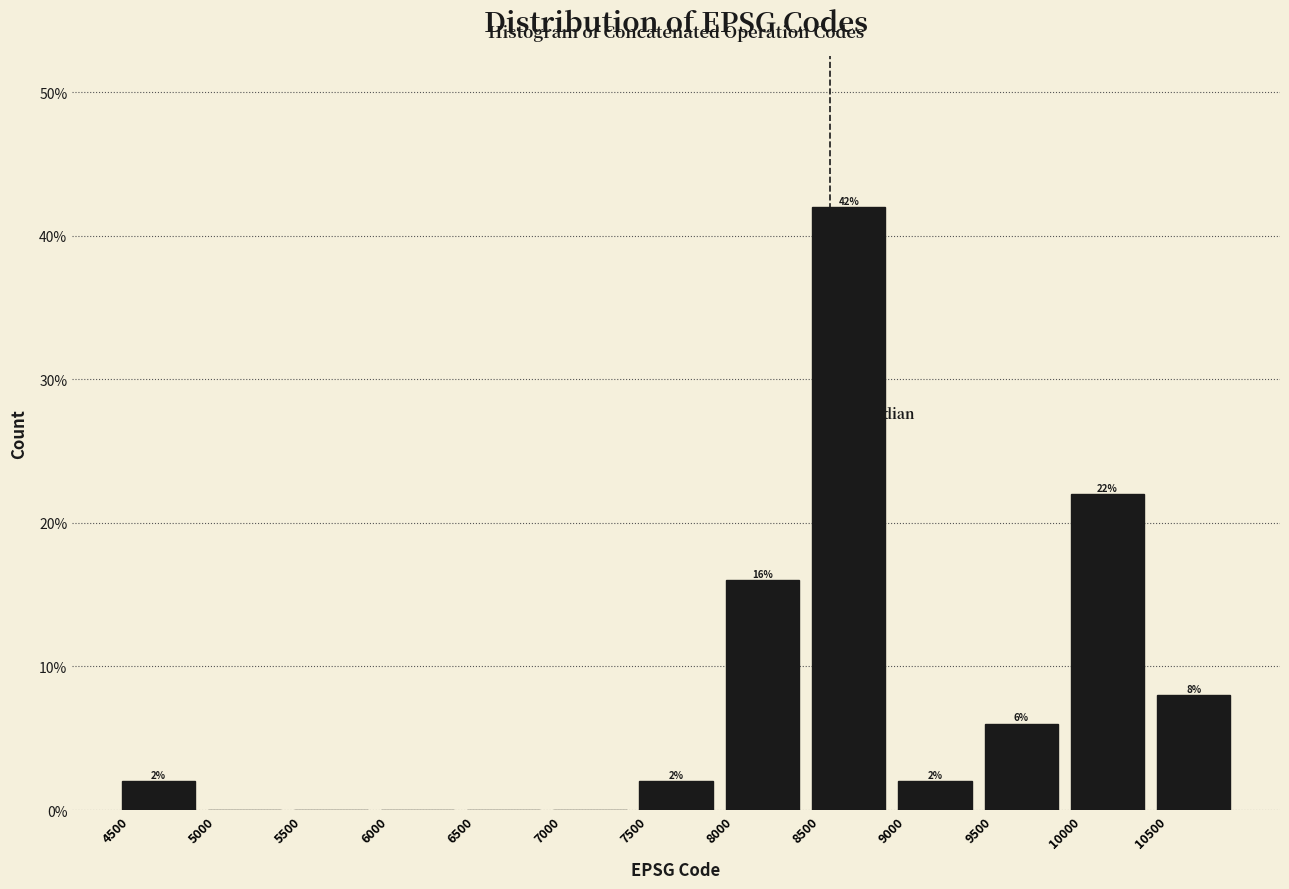

Over which range of the x-axis is the bar tallest?

8500 to 9000